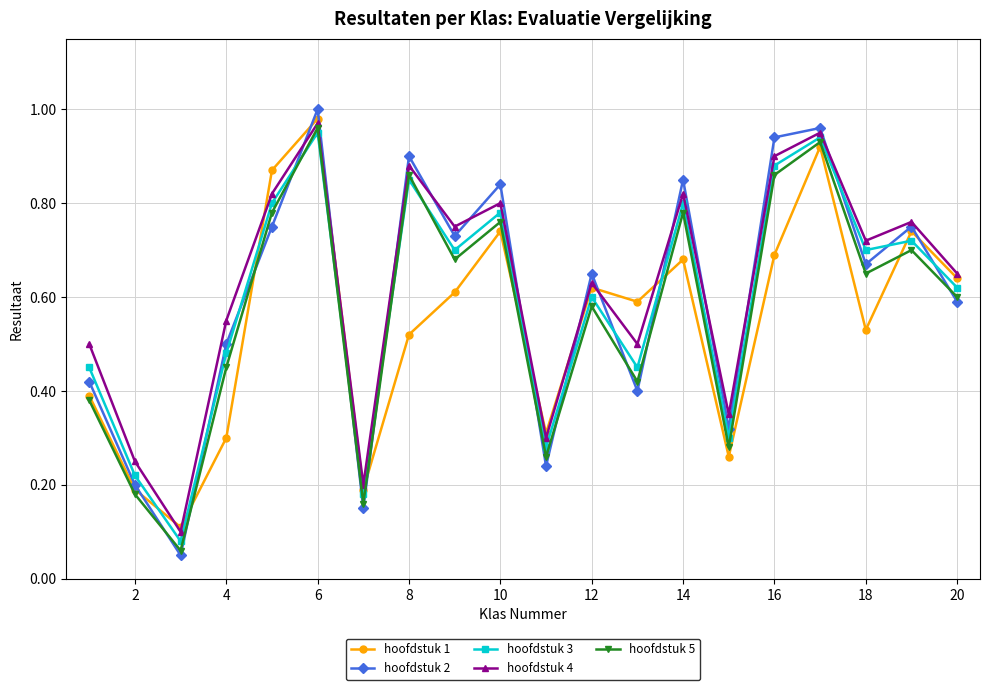

True or false: hoofdstuk 2 has more than 1 points higher than both neighbors.

True